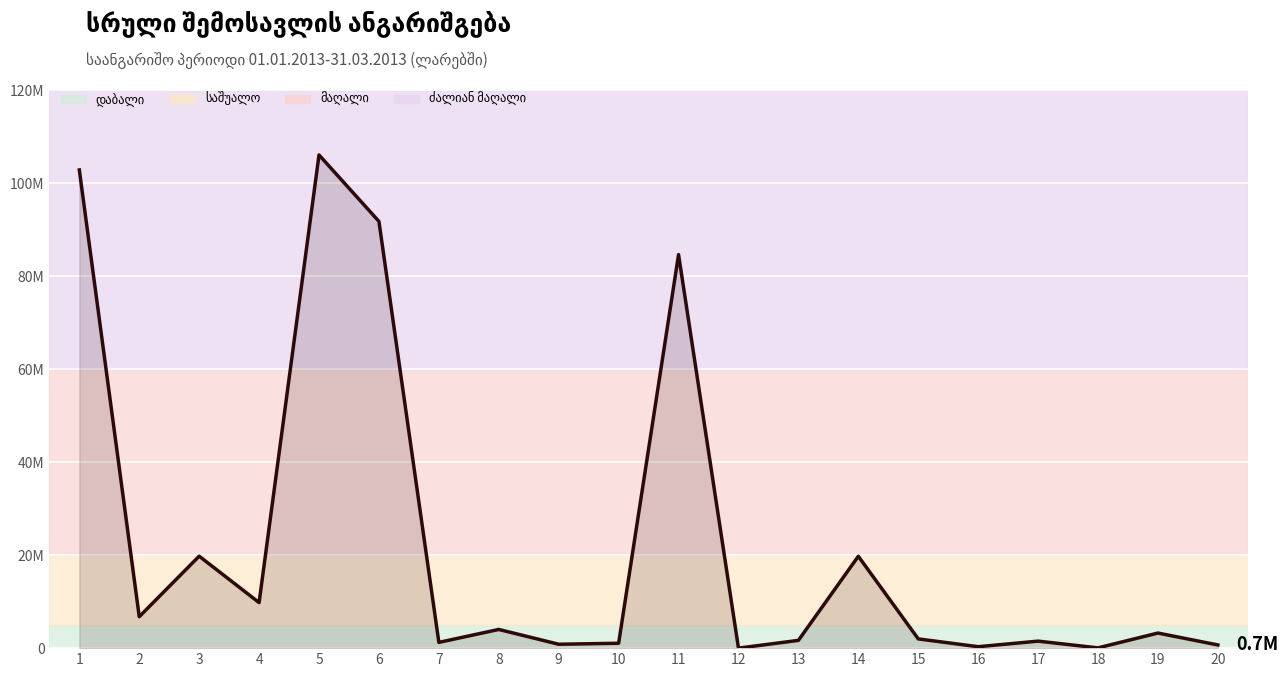

At which label does the data first exceed 3246797?

1